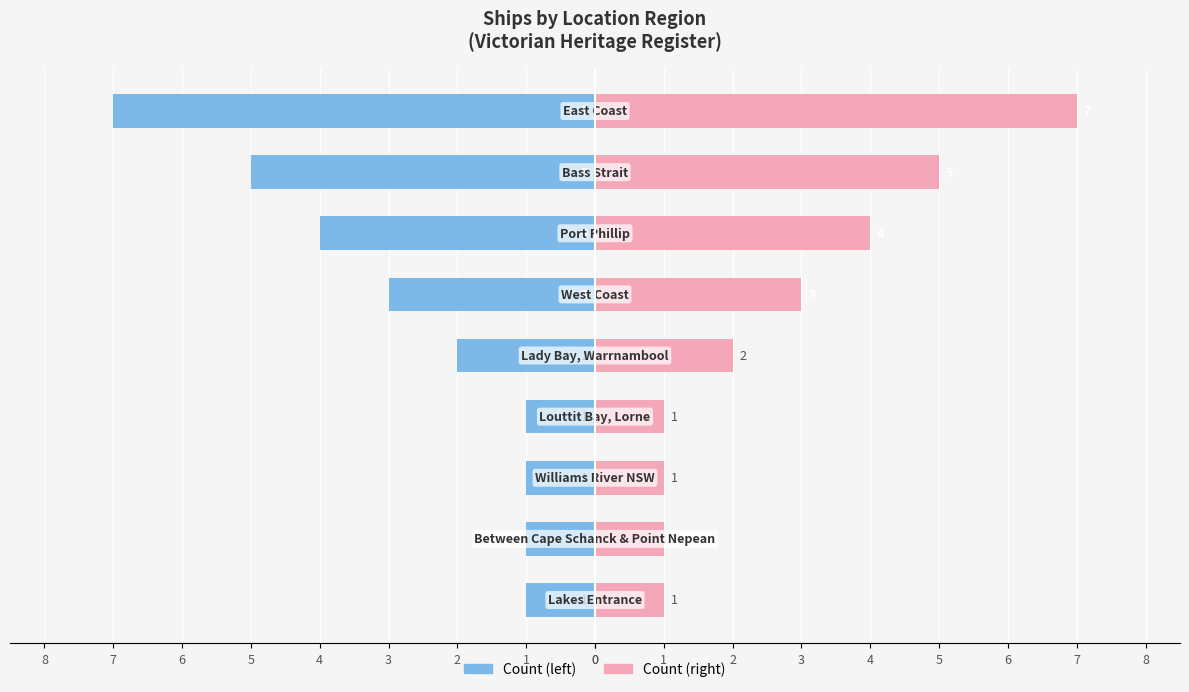

Reading left to right, list all the values displayed in this chart.

Male: 0=-1	1=-1	2=-1	3=-1	4=-2	5=-3	6=-4	7=-5	8=-7
Female: 0=1	1=1	2=1	3=1	4=2	5=3	6=4	7=5	8=7